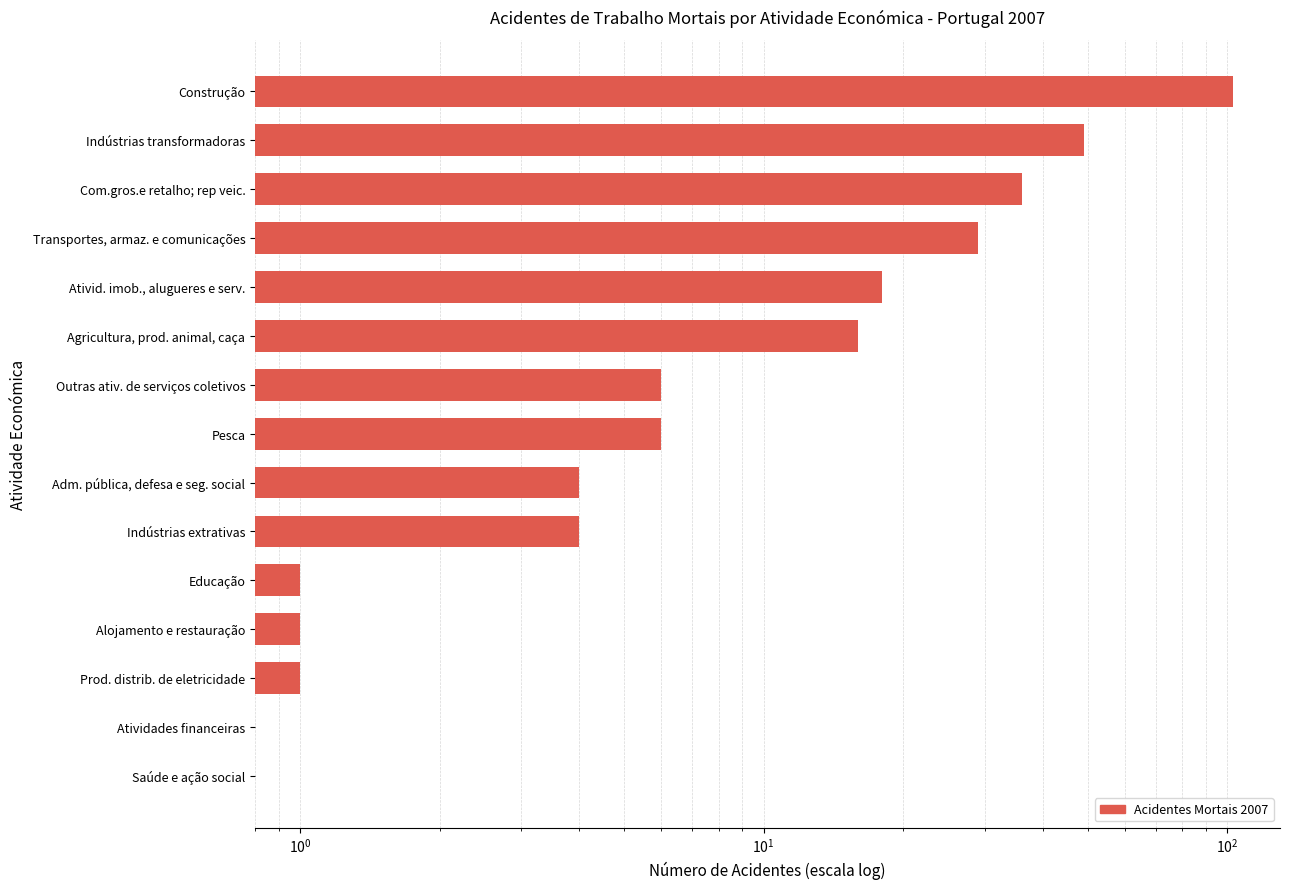

Where does the data first go above 6?

Agricultura, prod. animal, caça